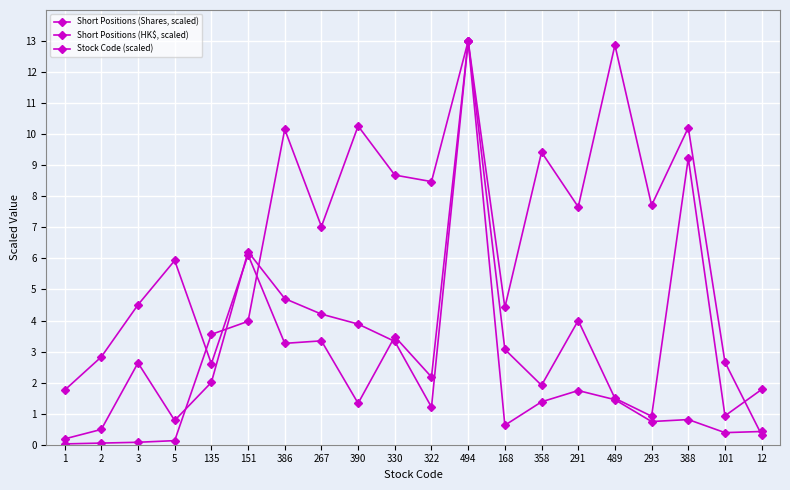

How many values in the Short Positions (HK$, scaled) series are below 3?

10